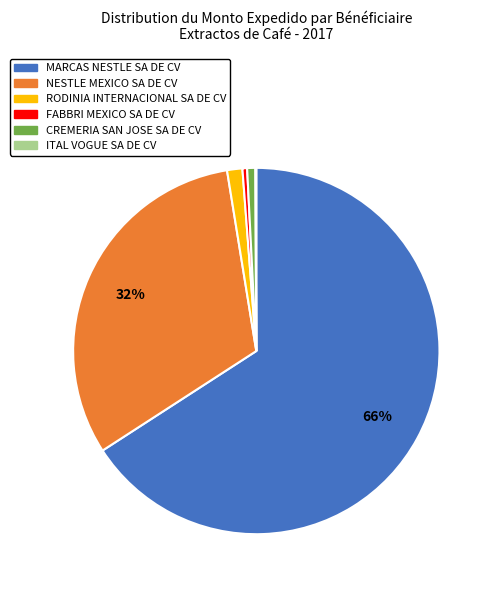

Which slice is the largest?

MARCAS NESTLE SA DE CV